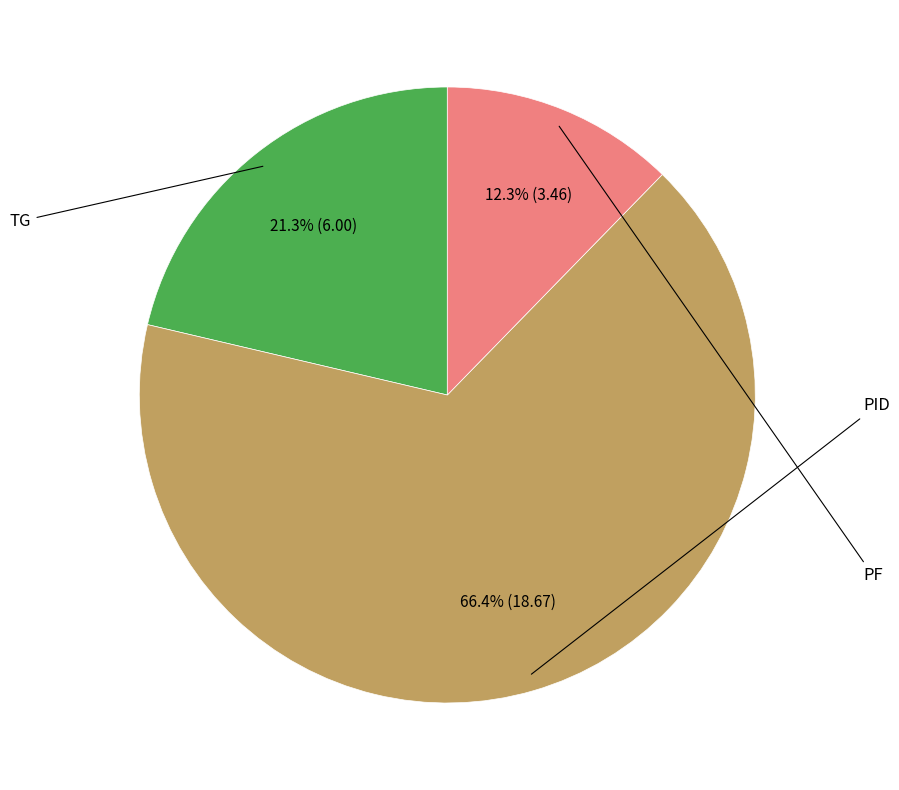

Count the number of slices in the pie.

3